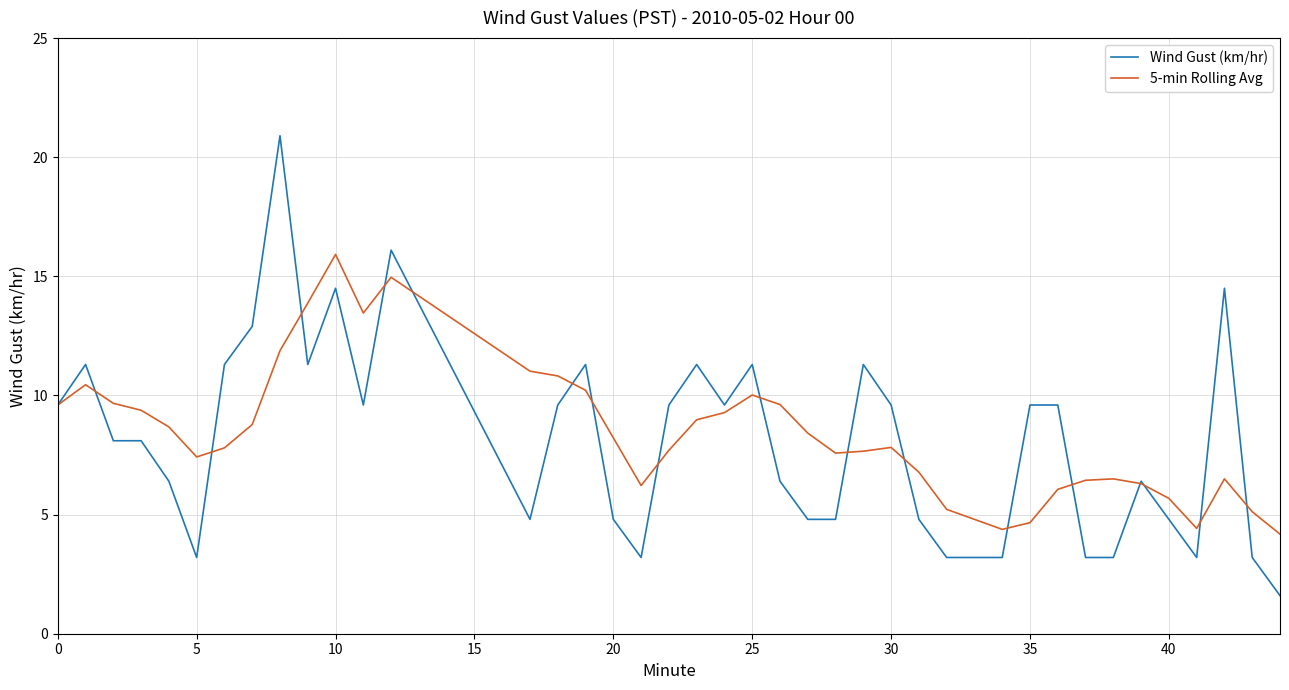

What is the maximum value shown in the chart?

20.9